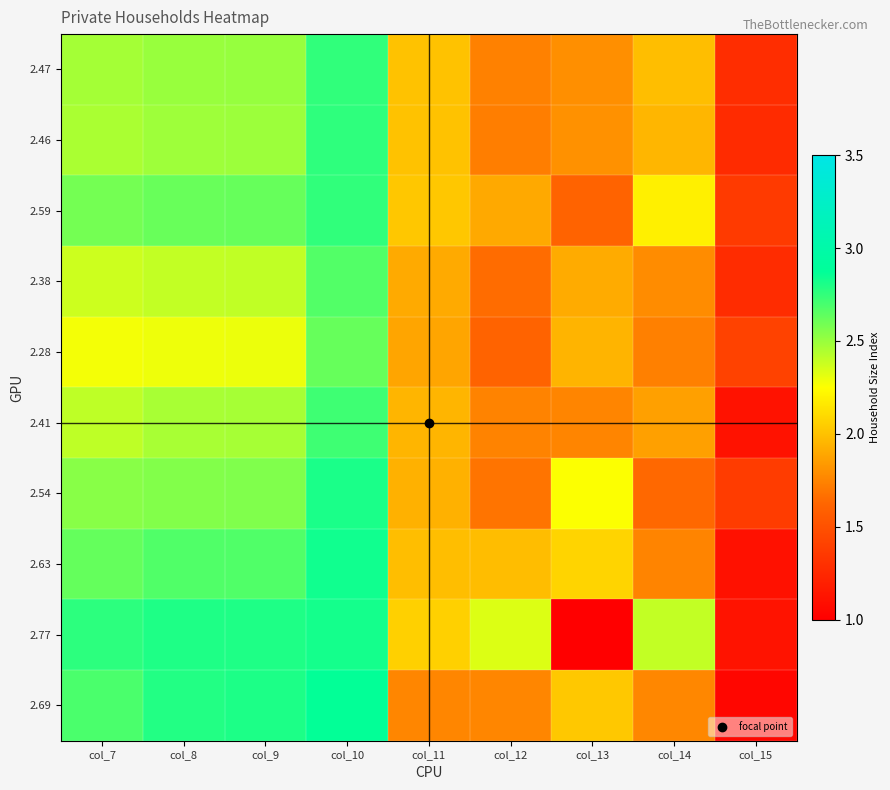

Which series changed the most between col_12 and col_15?

2.77